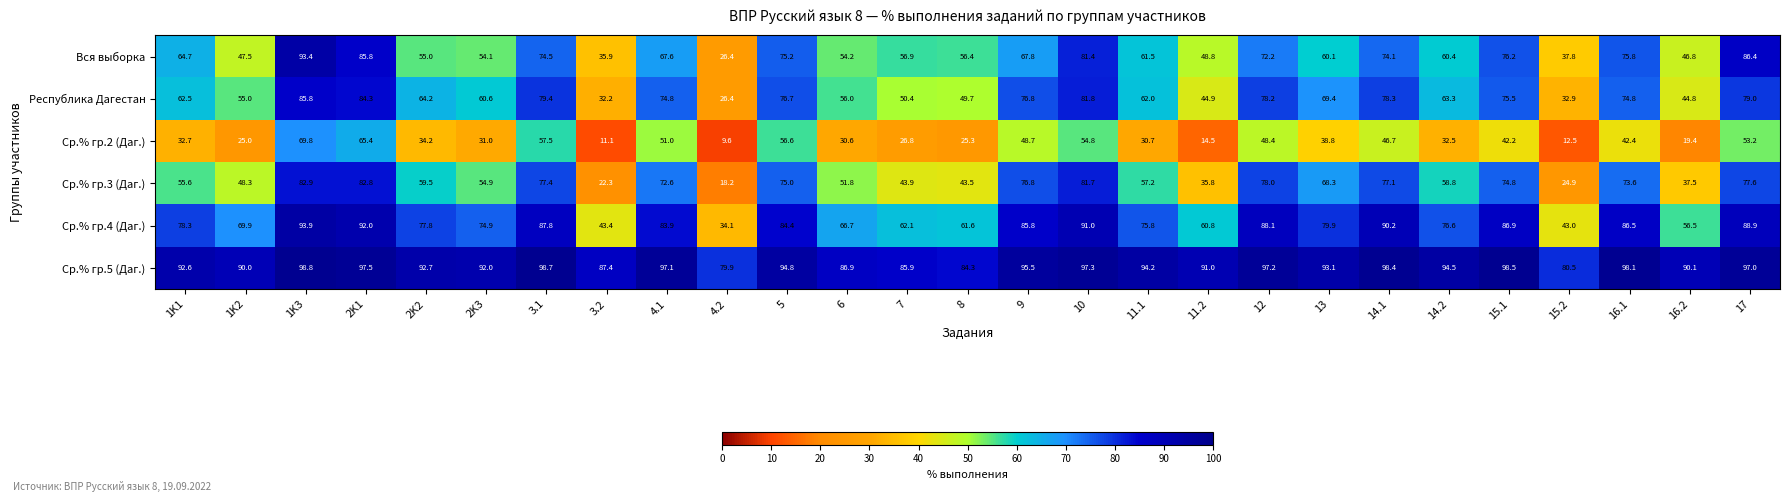

What value does the Республика Дагестан series have at 9?

76.8